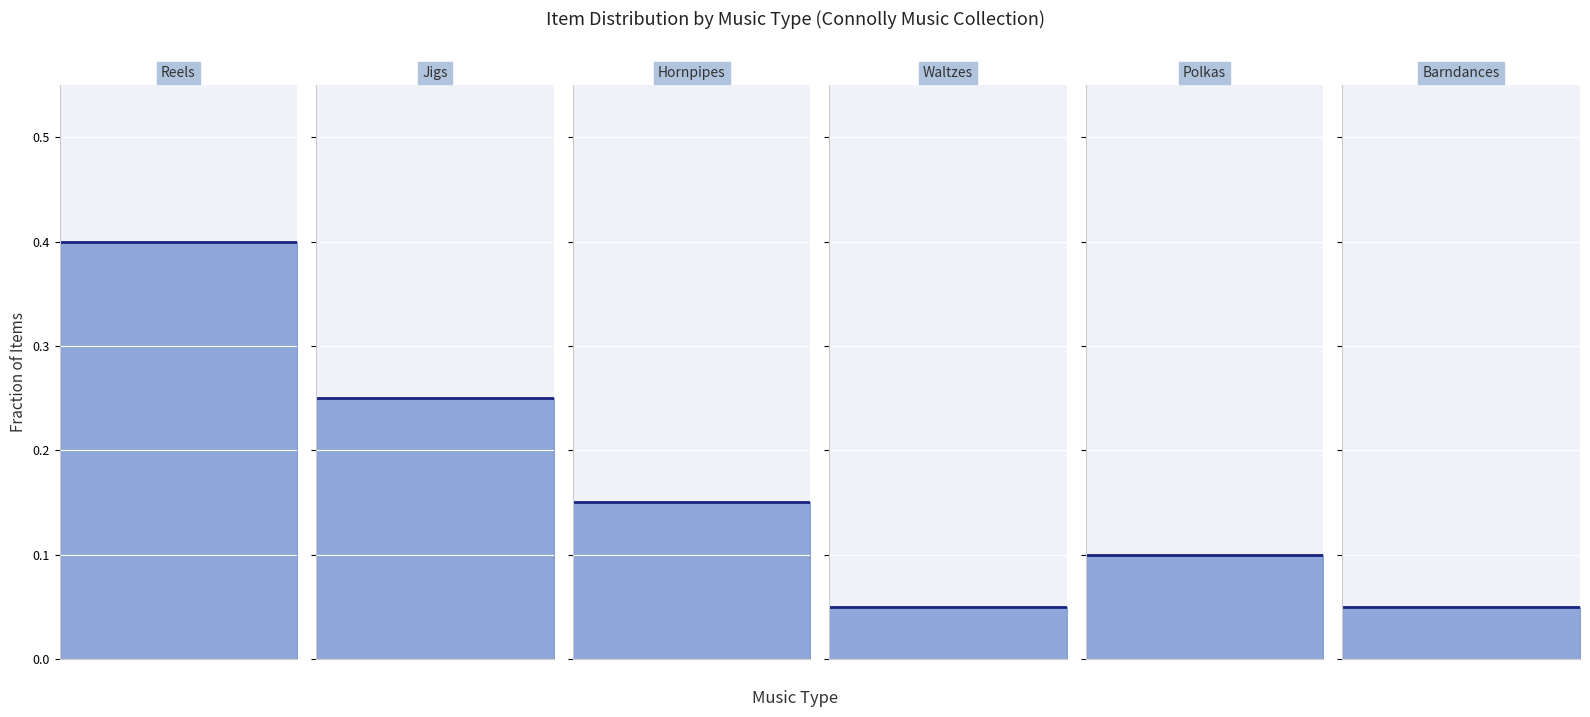

What is the value of the Barndances point at the 1st from the left?

0.1